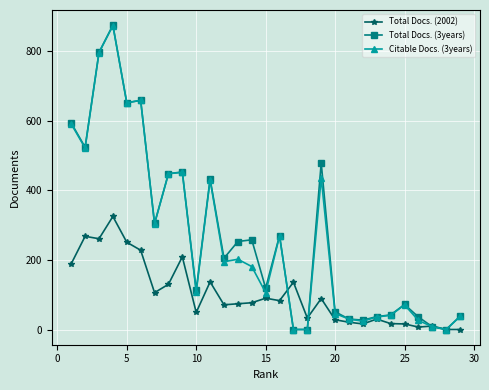

How many lines are shown in the chart?

3